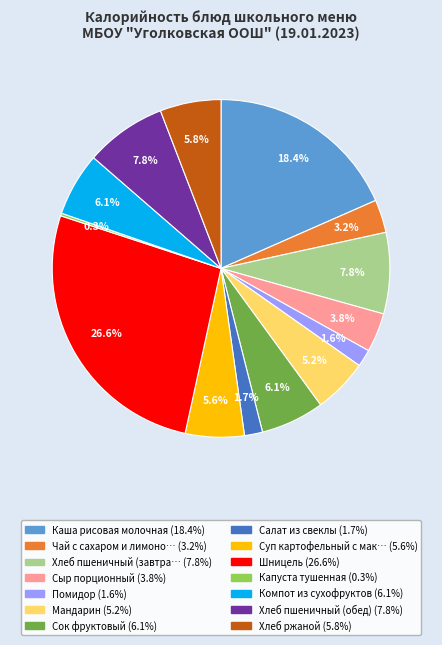

Is there a majority slice in this chart?

No